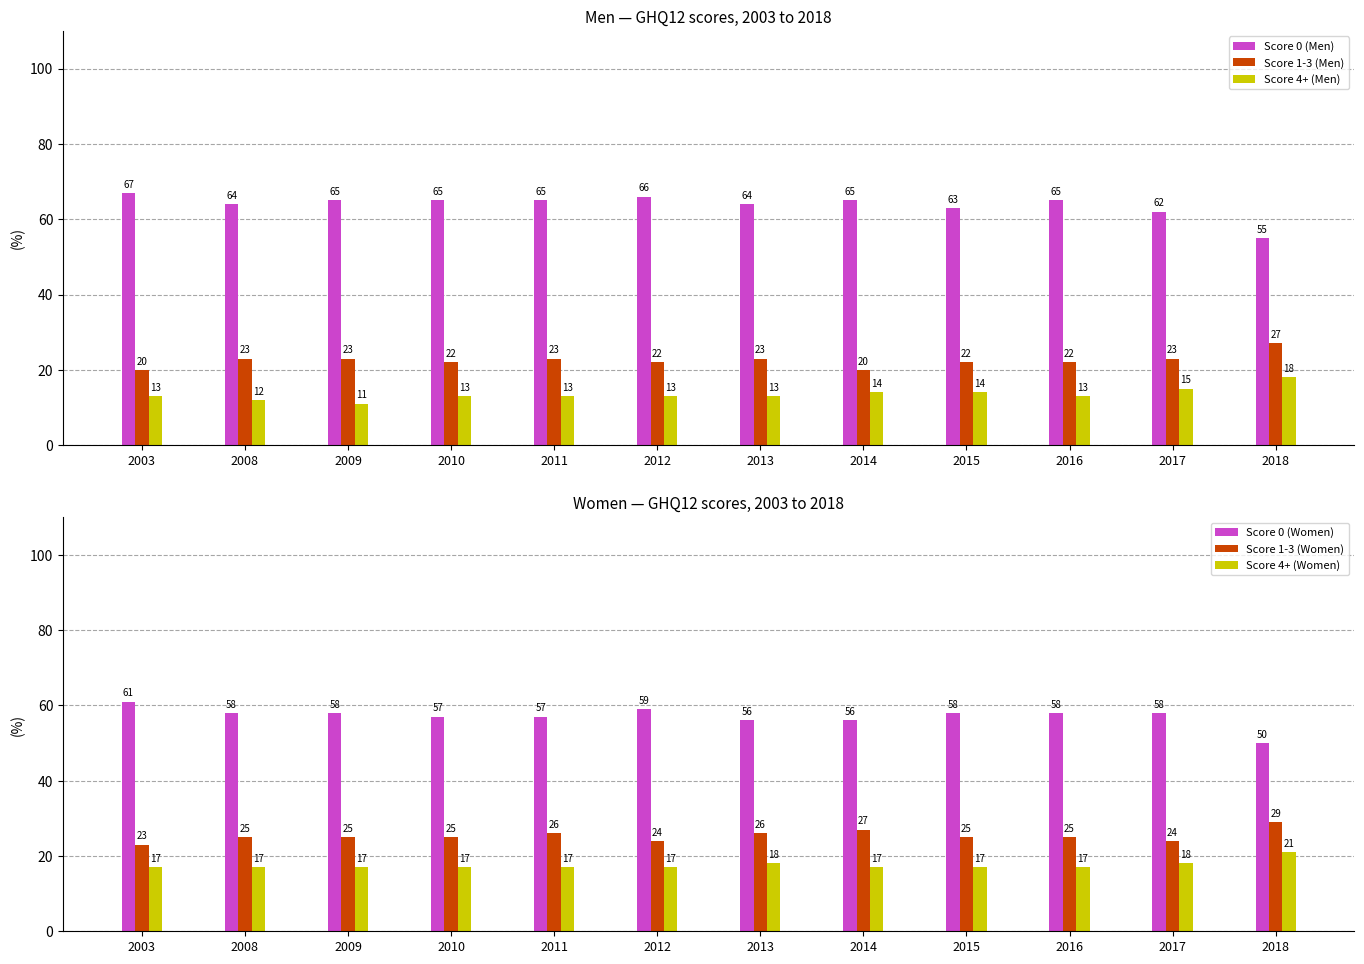

What is the sum of all Score 1-3 (Men) values?

270